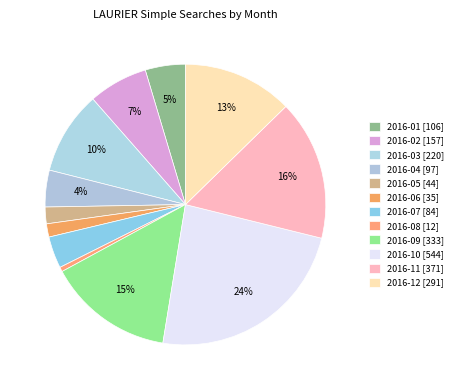

Which category has the biggest portion of the pie?

2016-10